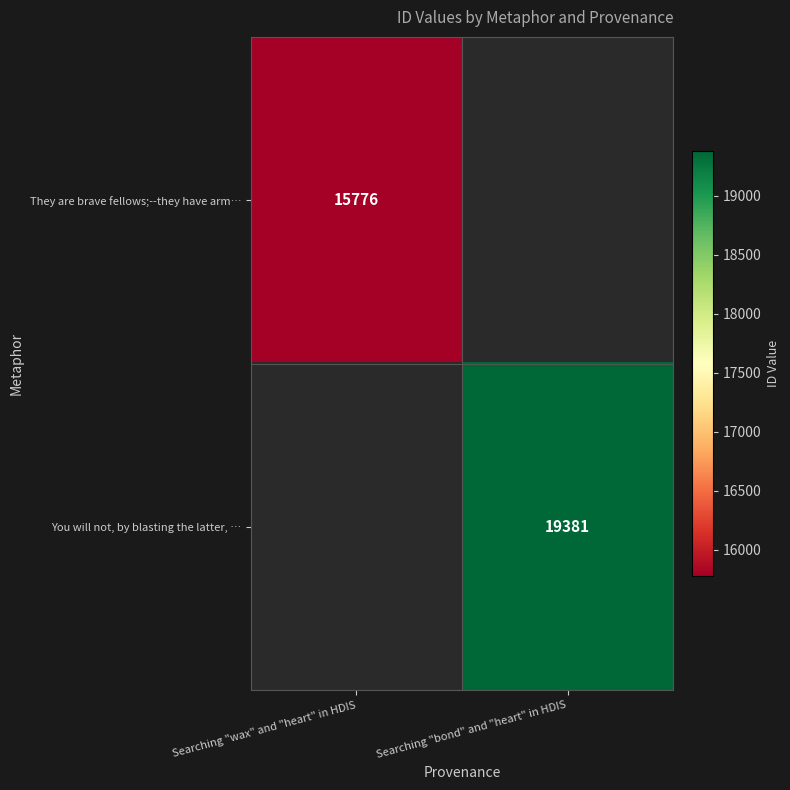

Is the value of You will not, by blasting the latter, … at Searching "bond" and "heart" in HDIS greater than the value of They are brave fellows;--they have arm… at Searching "wax" and "heart" in HDIS?

Yes